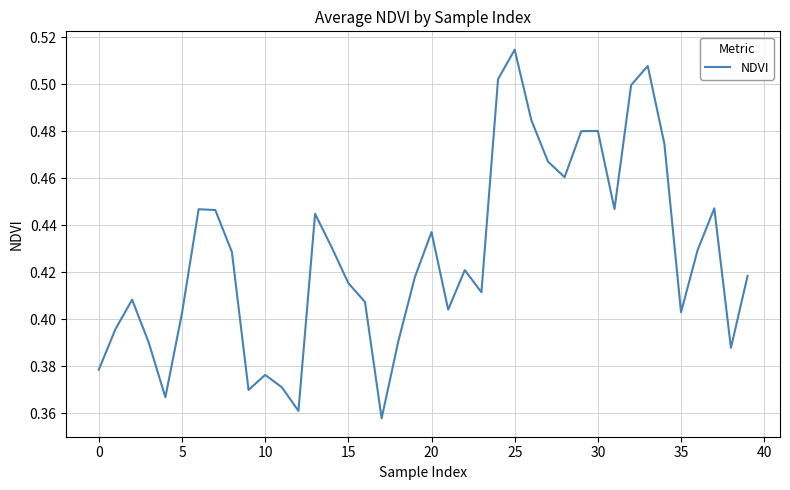

How many lines are shown in the chart?

1